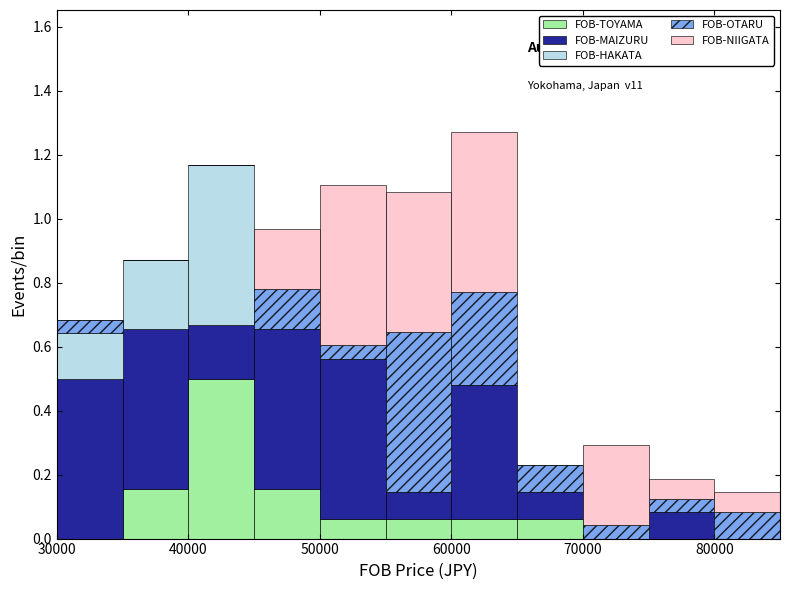

Which range on the x-axis has the tallest stacked bar (by total height)?

60000 to 65000